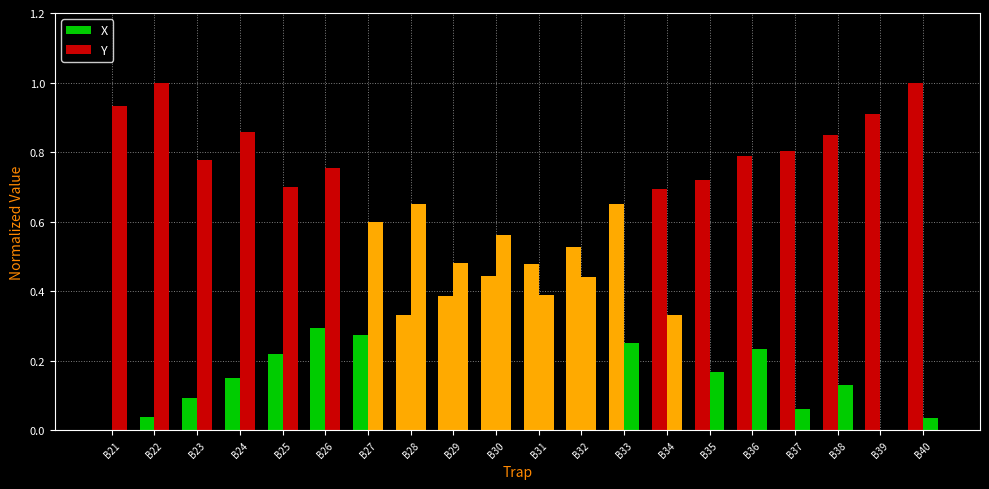

Does the chart contain stacked bars?

No